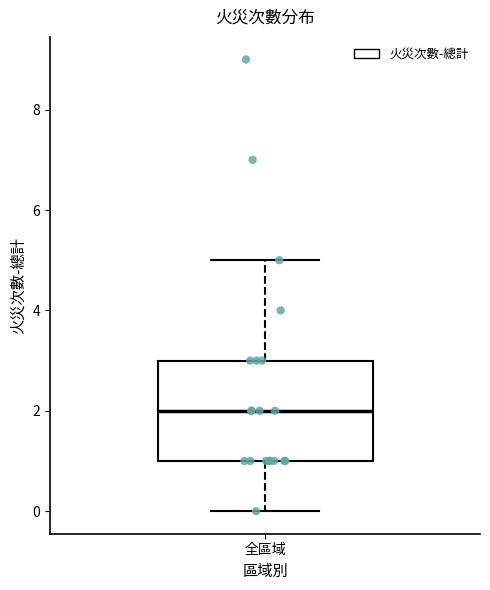

Transcribe this box plot: give where the median line is, the range the box spans, and where the two whiskers end, as read against the y-axis. The values are not printed on the chart, so give them approximately, as read against the axis.

median 2, box 1 to 3, whiskers 0 to 5